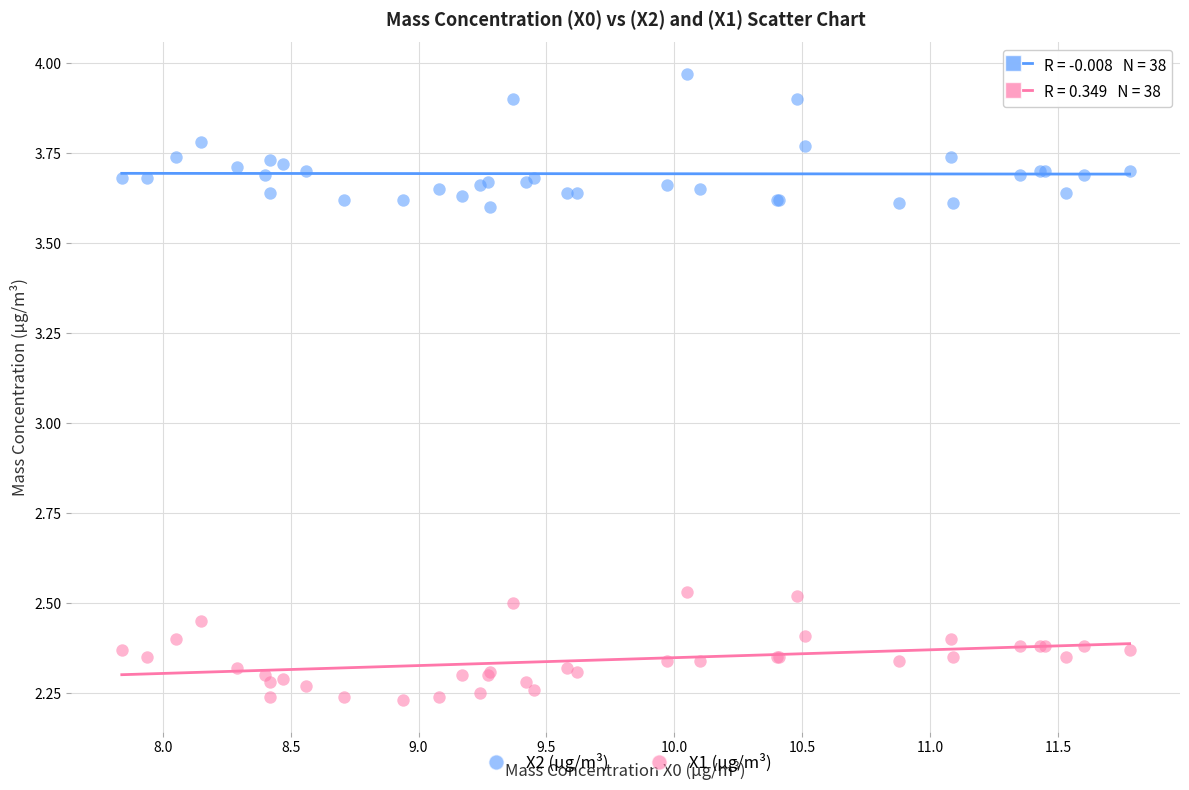

Which series reaches the maximum Y coordinate?

X2 (μg/m³)